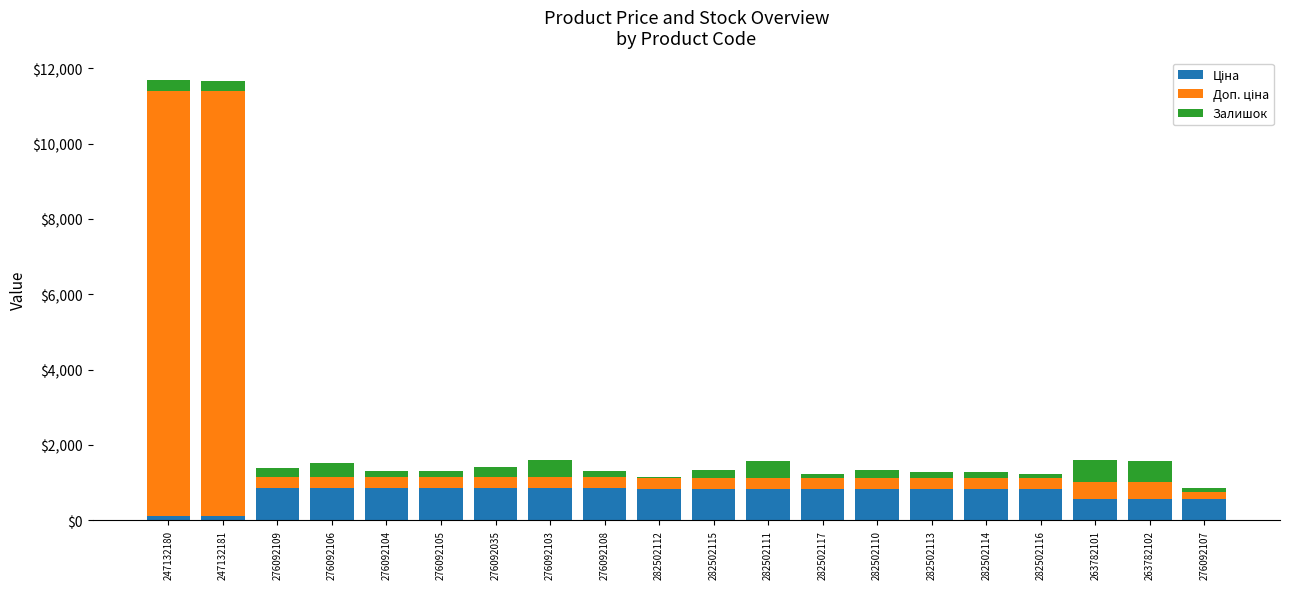

How many series are shown in this chart?

3